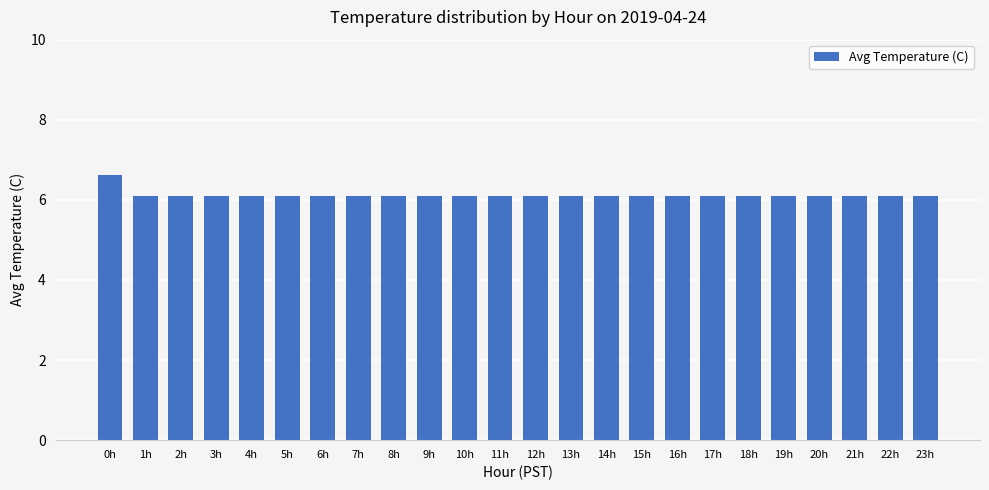

True or false: the data shows 6.1 at 9h.

True